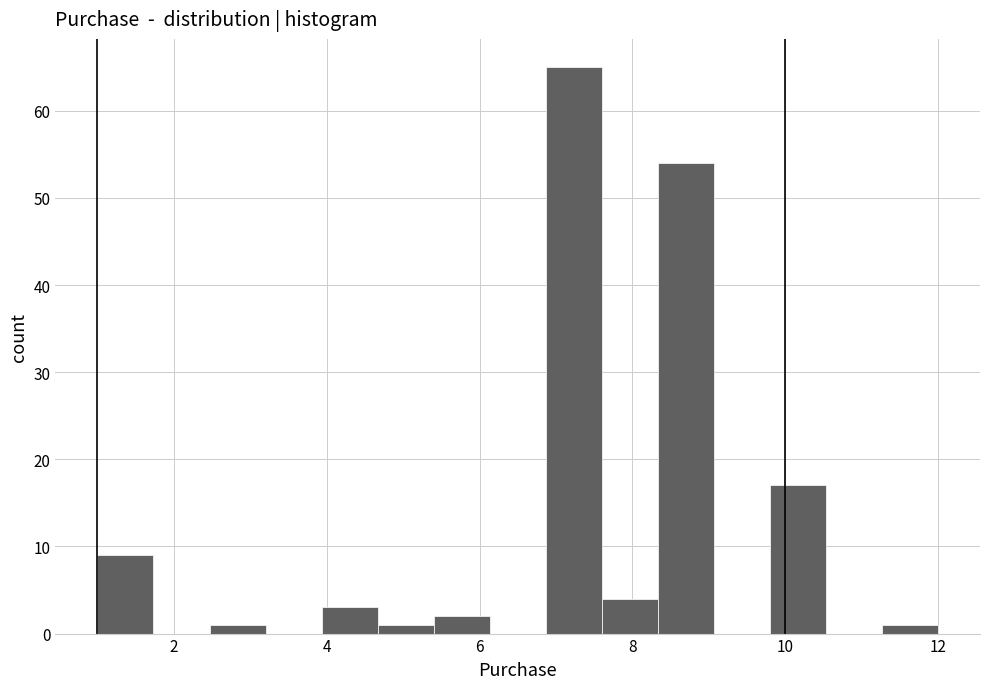

Read against the x-axis, roughly where is the centre of the tallest bar?

7.2